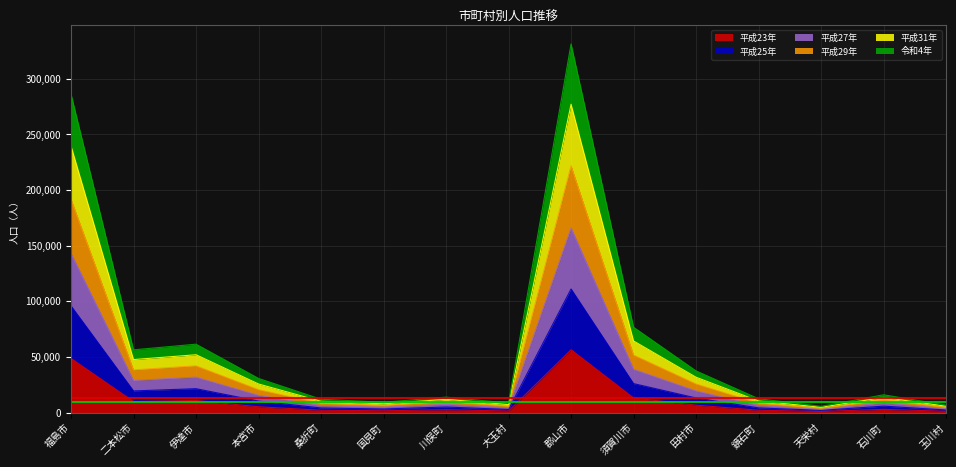

What is the spread (max minus min) of values at 玉川村?

5565.0